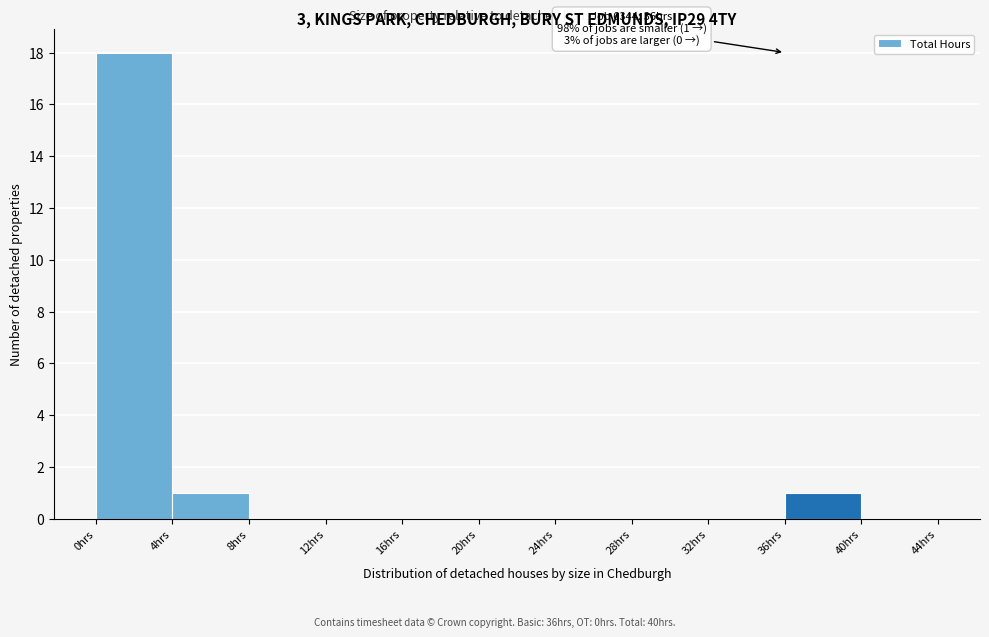

Over which range of the x-axis is the bar tallest?

0 to 4